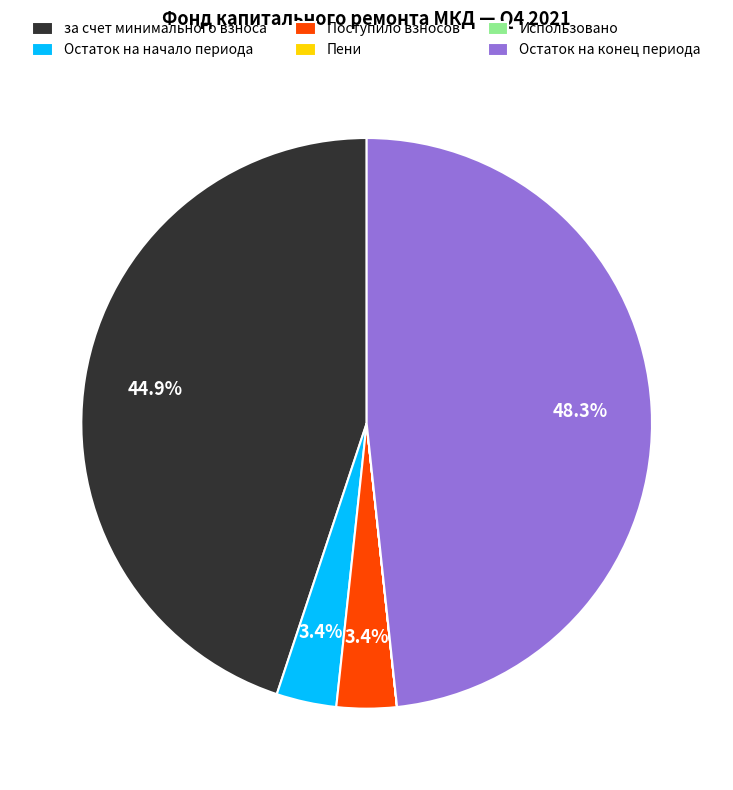

What is the largest slice in the pie chart?

Остаток на конец периода